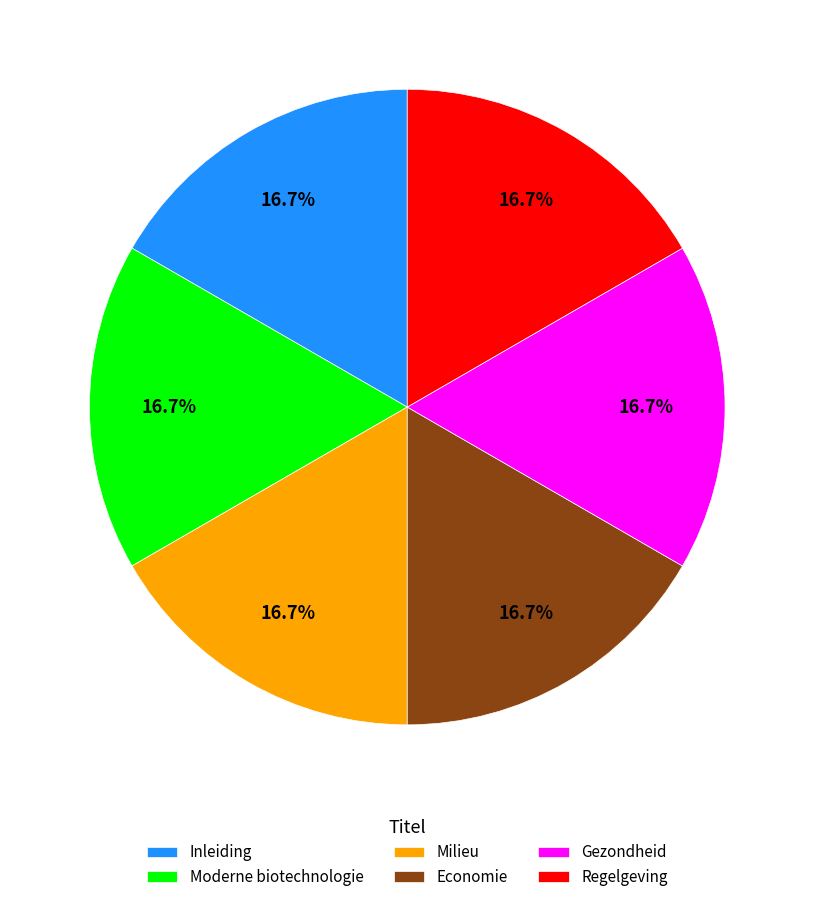

Does Inleiding account for over 50% of the chart?

No